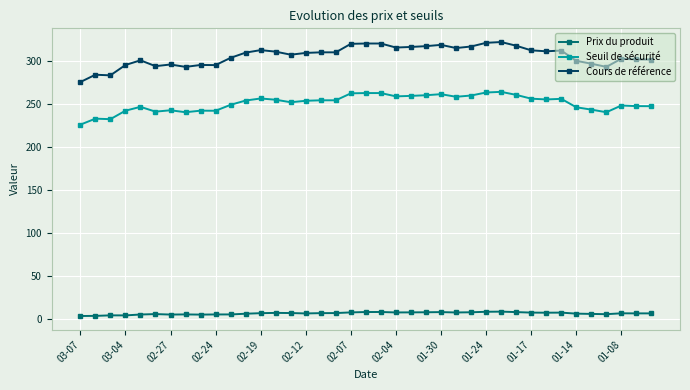

What is the minimum value for Seuil de sécurité?

226.0